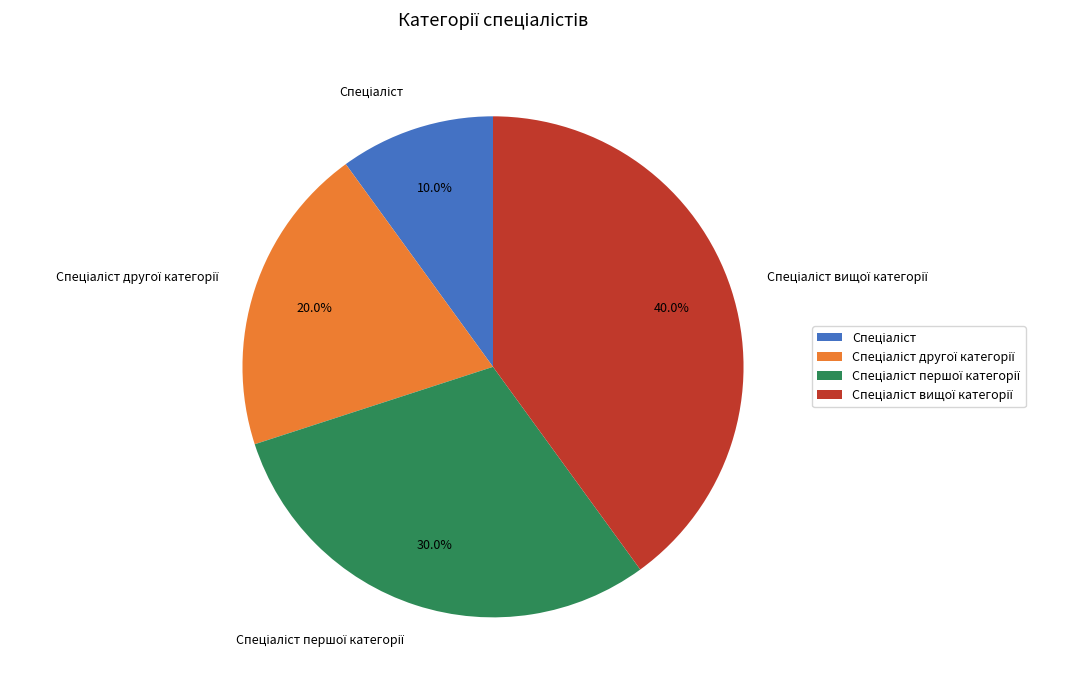

Does any single category account for the majority?

No